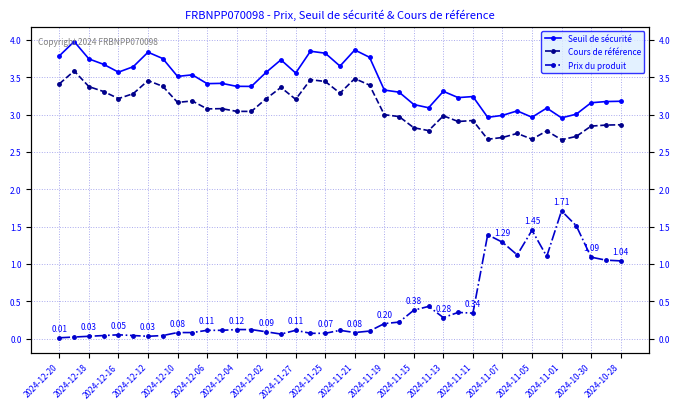

True or false: Seuil de sécurité has more than 2 points higher than both neighbors.

True